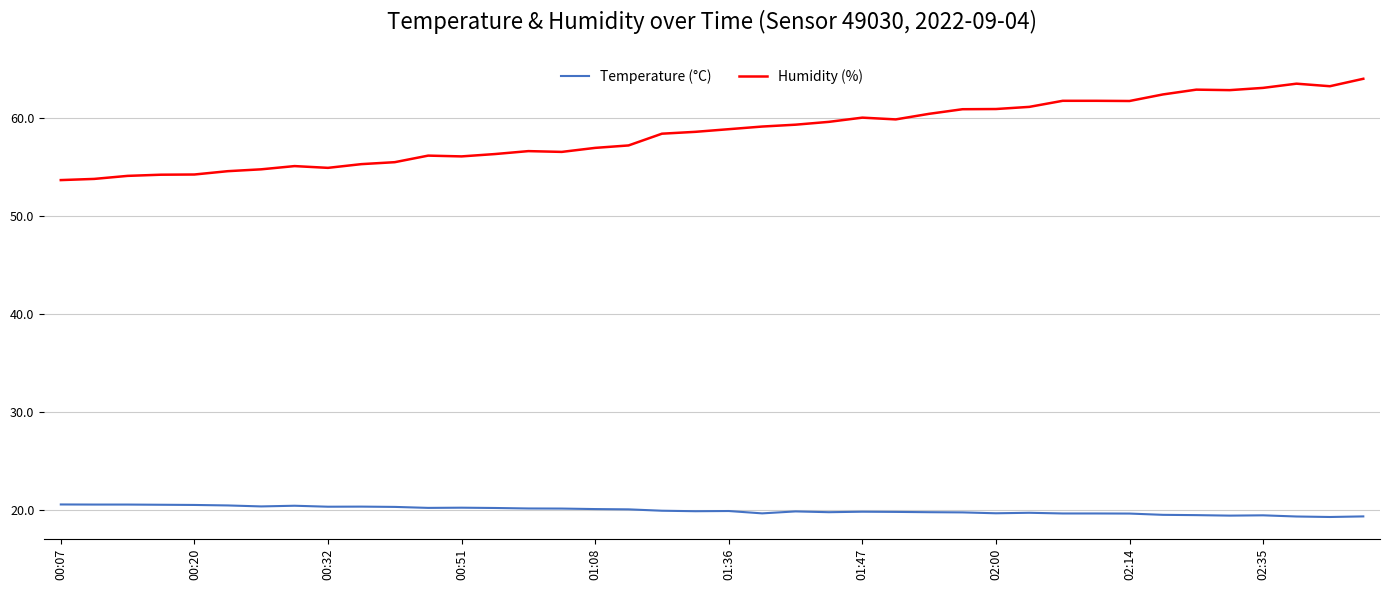

What is the minimum value for Temperature (°C)?

19.3